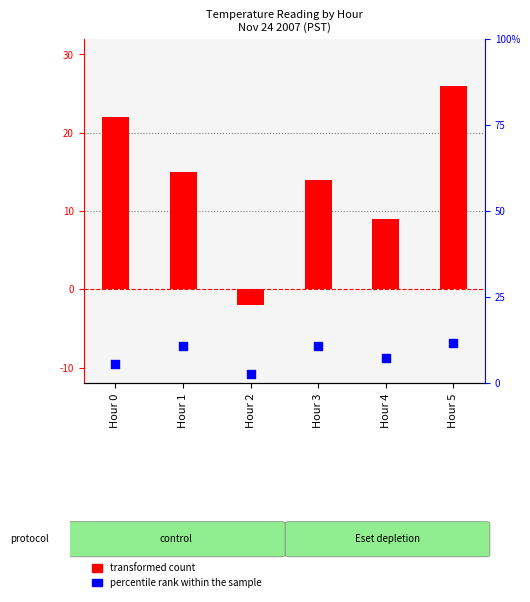

What are all the series names shown in the legend?

transformed count, percentile rank within the sample